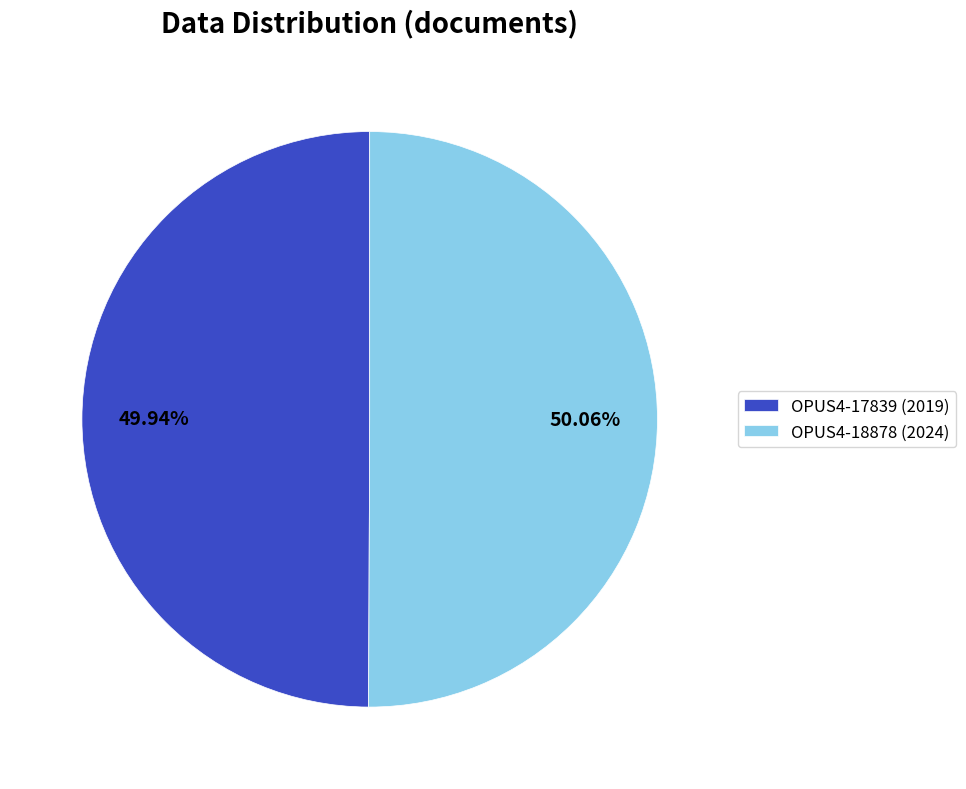

Approximately how many times larger is the value at OPUS4-18878 (2024) compared to OPUS4-17839 (2019)?

1.0